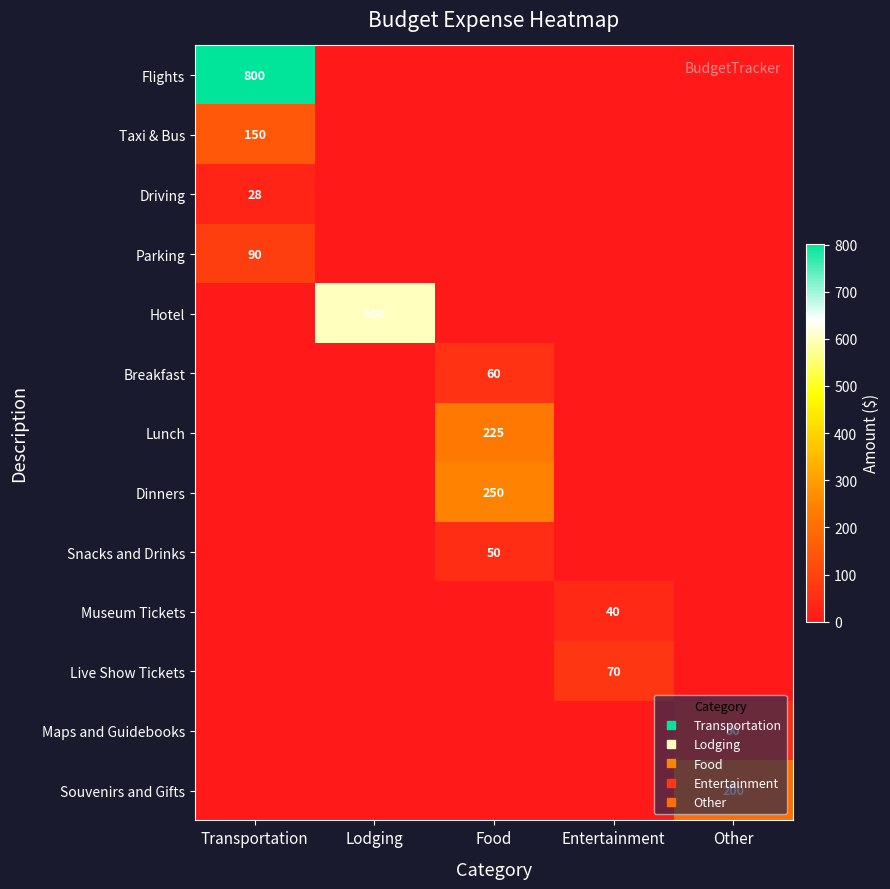

How many positive values does the Taxi & Bus series have?

1